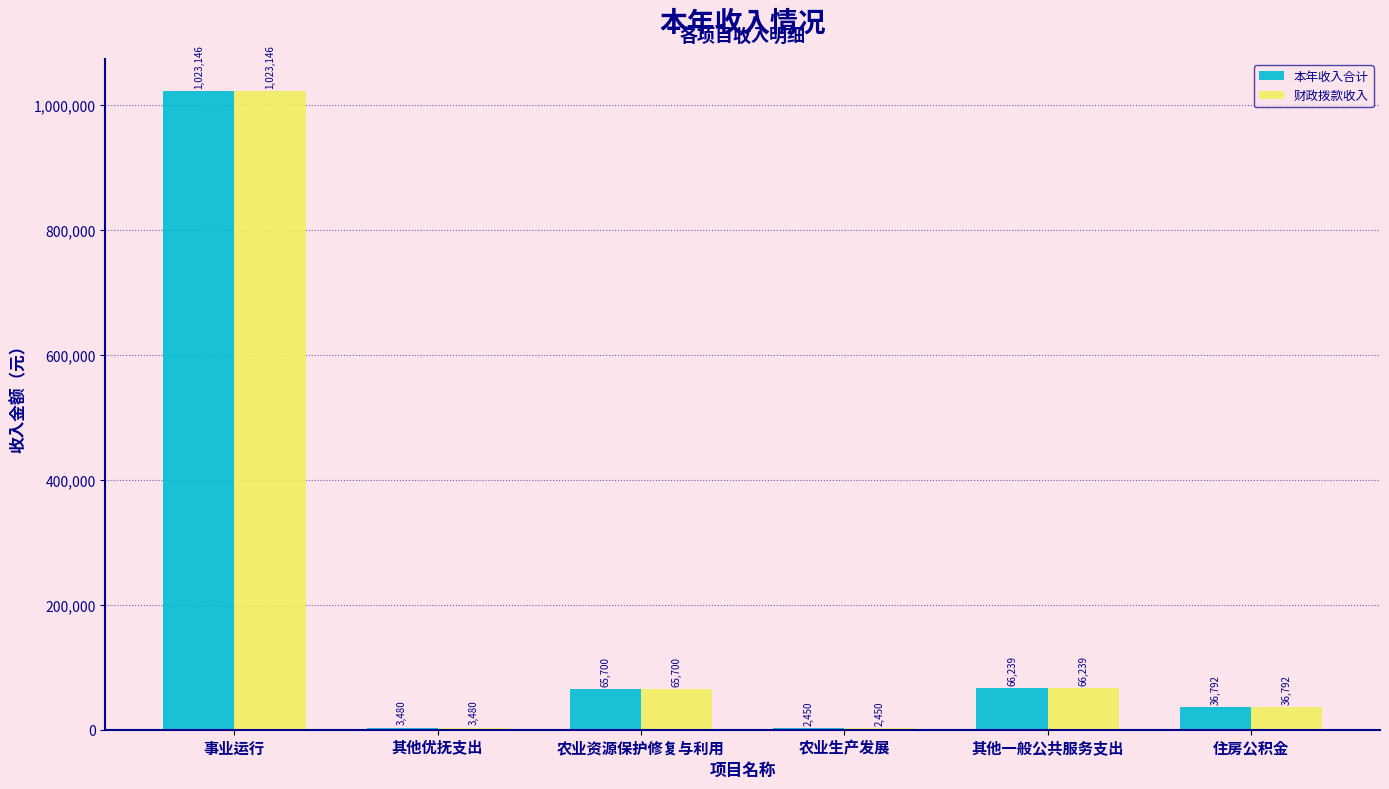

At which category is the sum across all series the highest?

事业运行